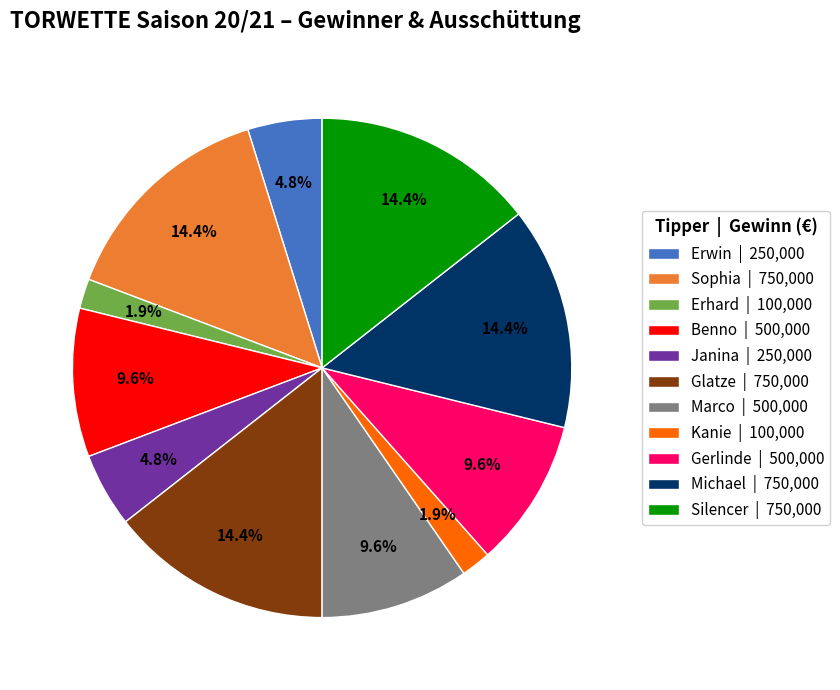

Does any single category account for the majority?

No